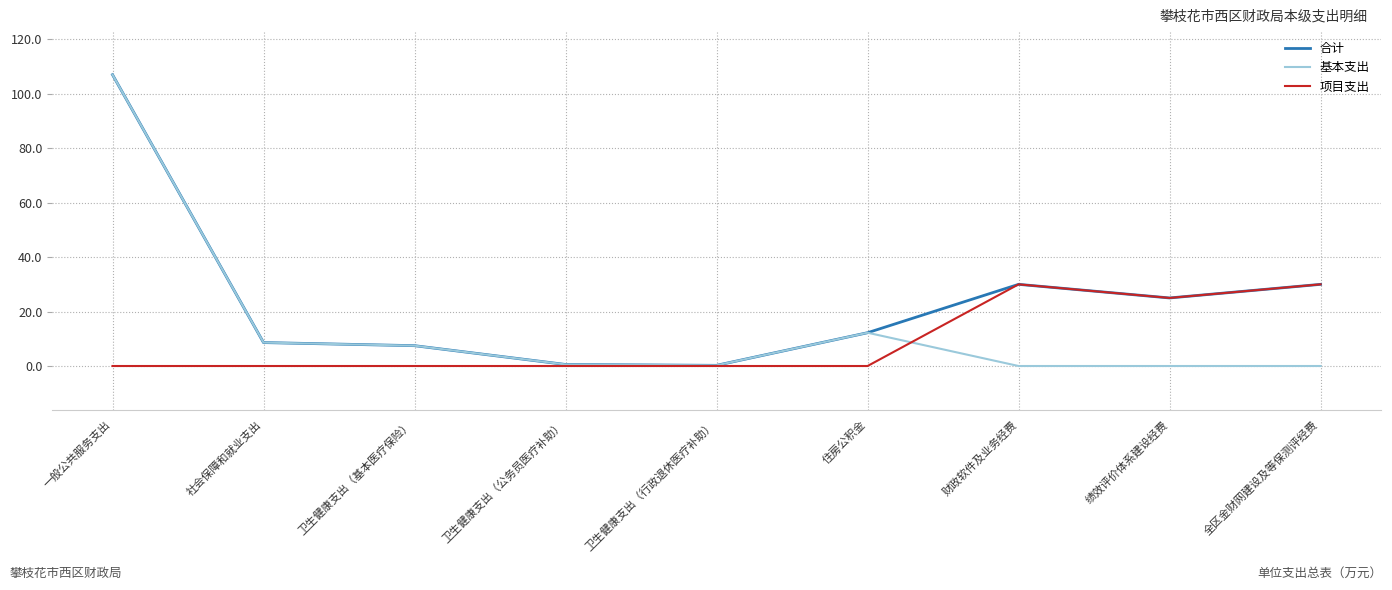

What is the difference between the highest and lowest values at 社会保障和就业支出?

8.6